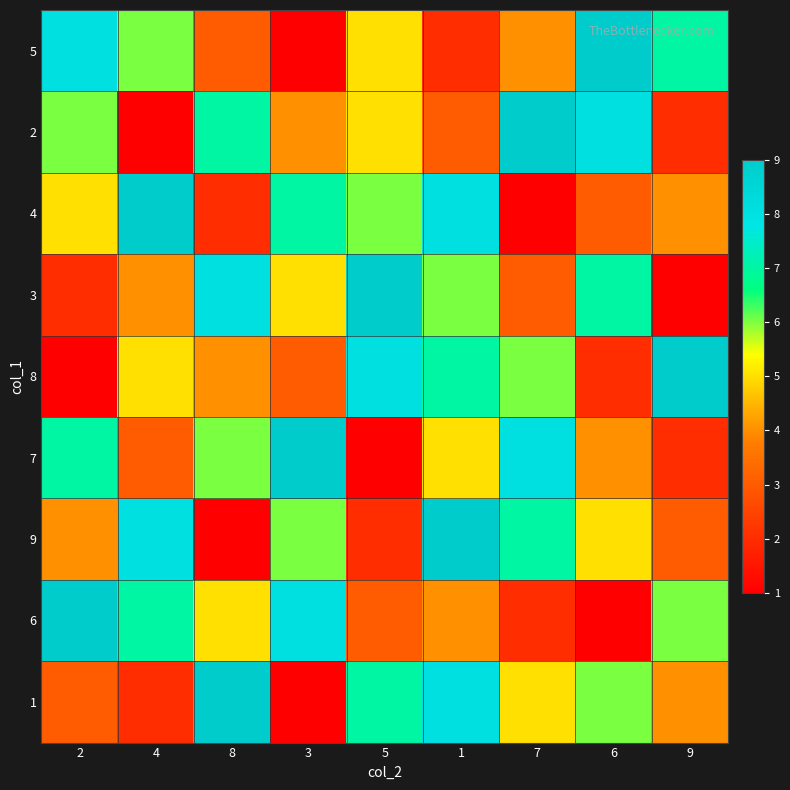

What is the total value across all series at 5?

46